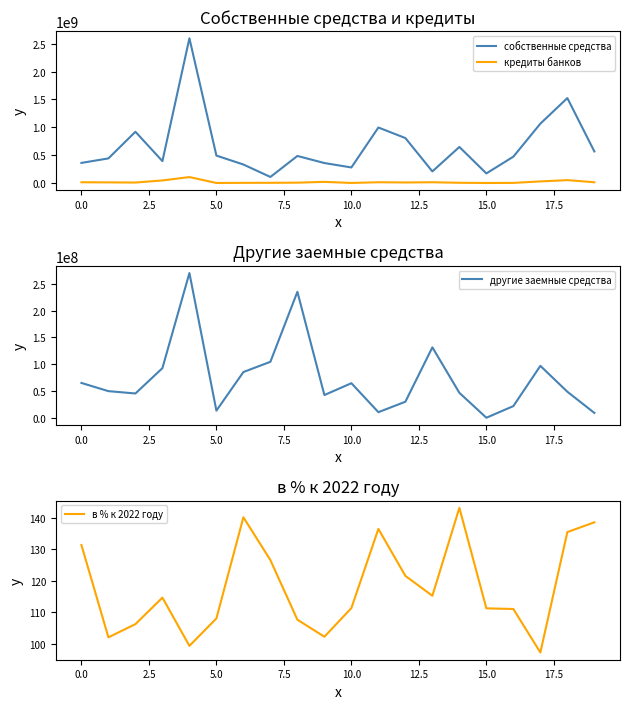

The value of кредиты банков at 11 is 5460854.5. True or false?

False